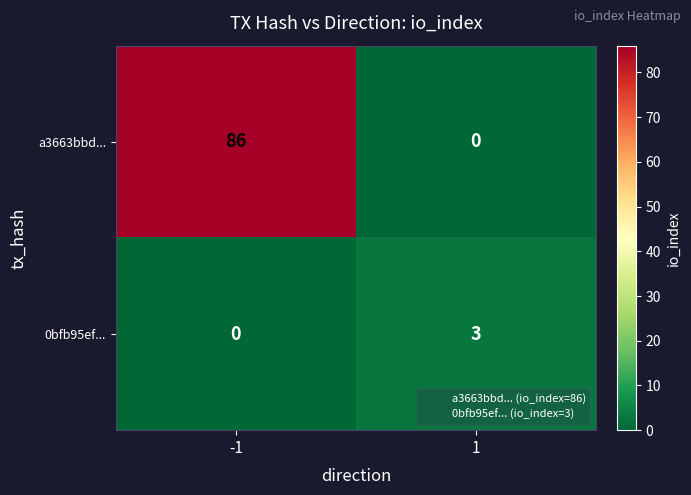

What is the difference between the highest and lowest values at -1?

86